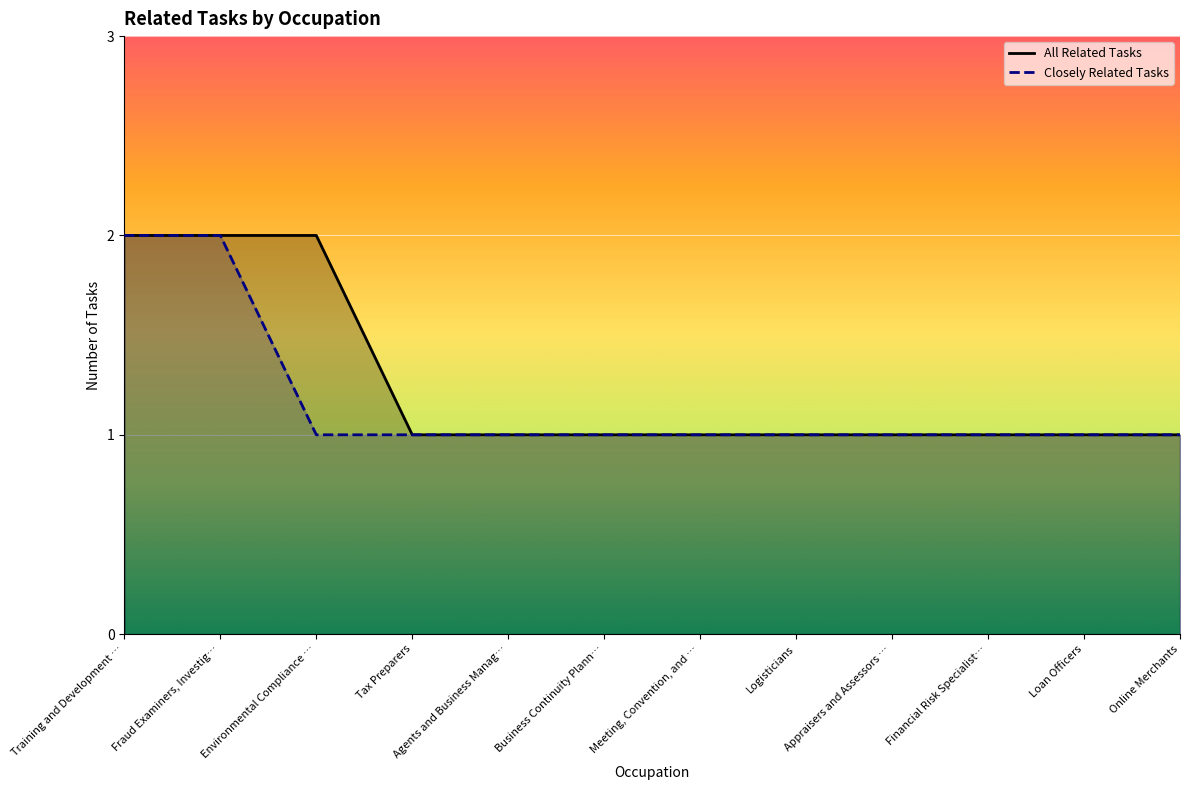

What is the average value of the Closely Related Tasks series?

1